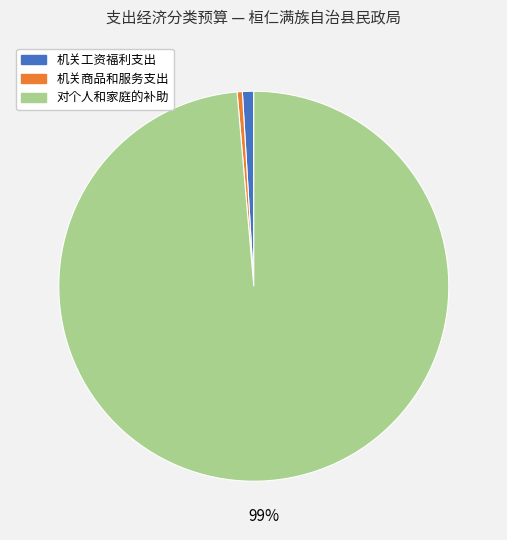

Is it true that 对个人和家庭的补助 is 90% of the pie?

False